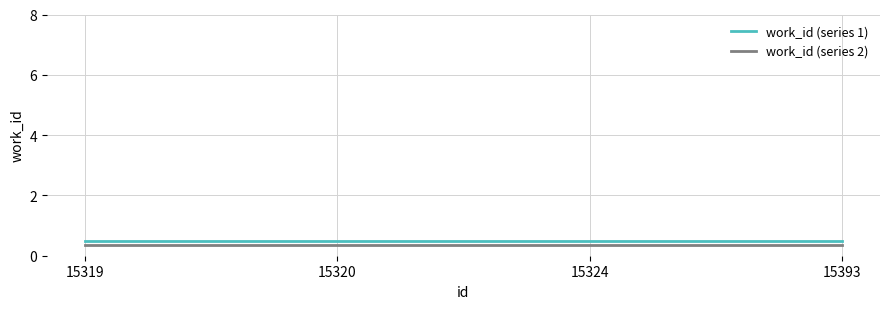

Reading left to right, what are all the values shown in this chart?

work_id (series 1): 15319=0.5	15320=0.5	15324=0.5	15393=0.5
work_id (series 2): 15319=0.3	15320=0.3	15324=0.3	15393=0.3